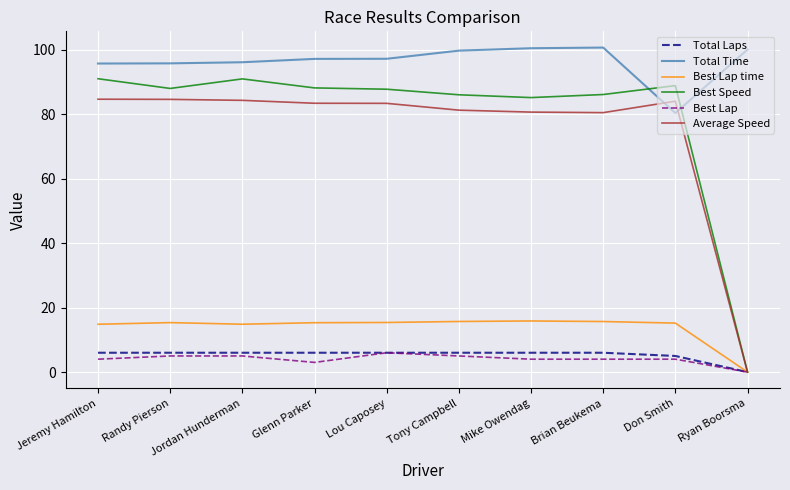

True or false: Total Time has more than 0 interior local peaks.

True